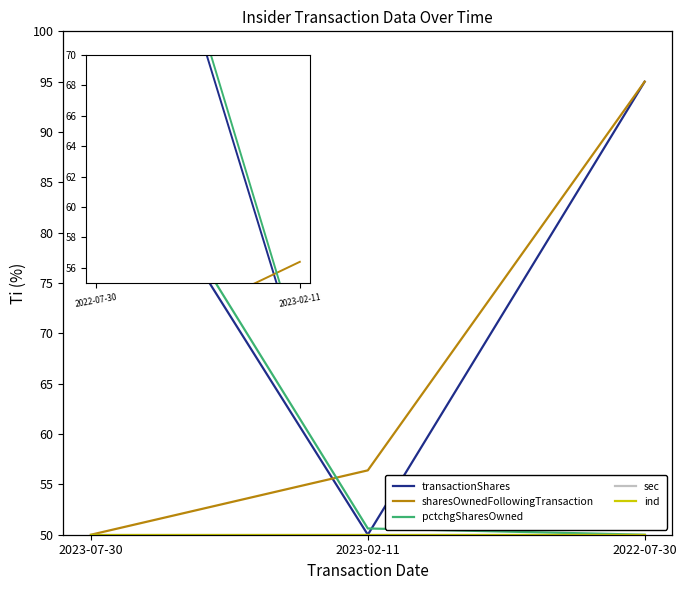

What is the value of the pctchgSharesOwned point at the 2nd from the left?

50.6